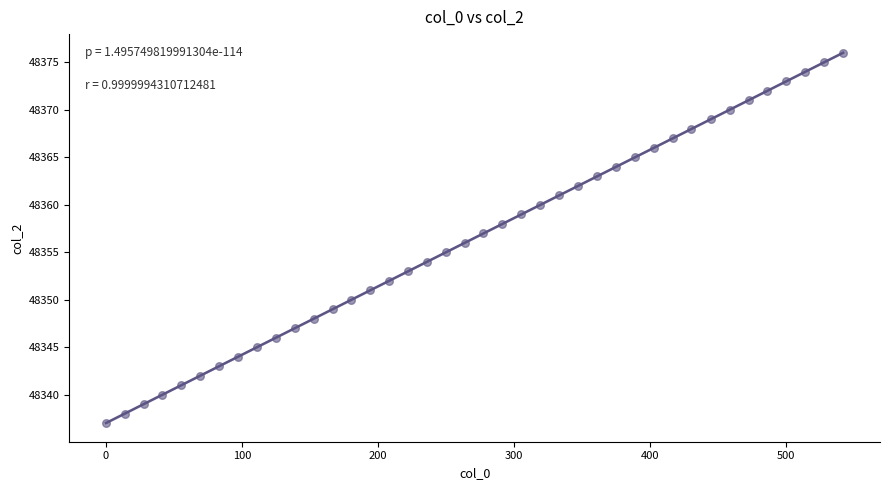

What is the range of Y values (max minus min)?

39